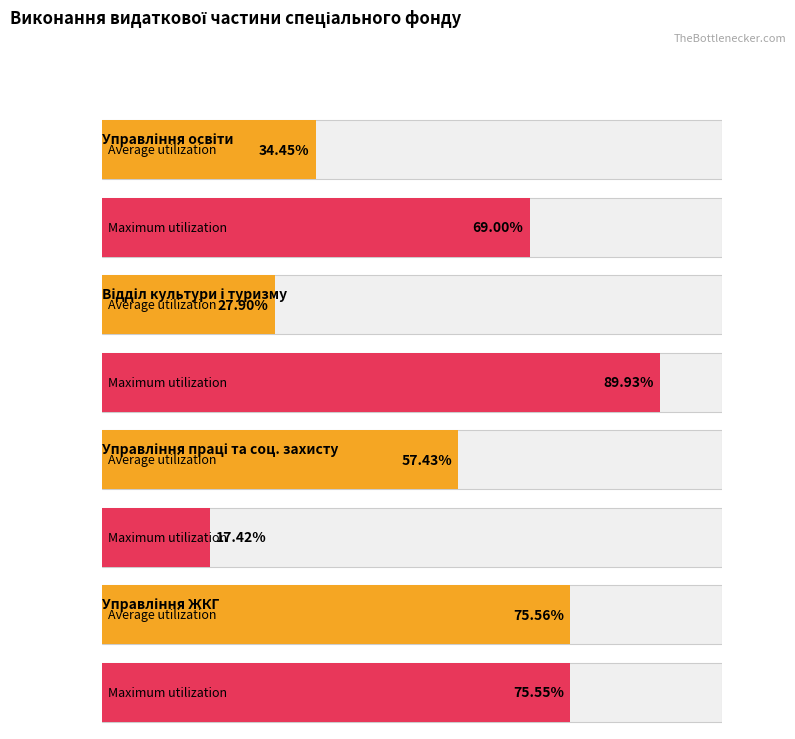

What is the difference between the maximum and minimum values in the Average utilization series?

47.7